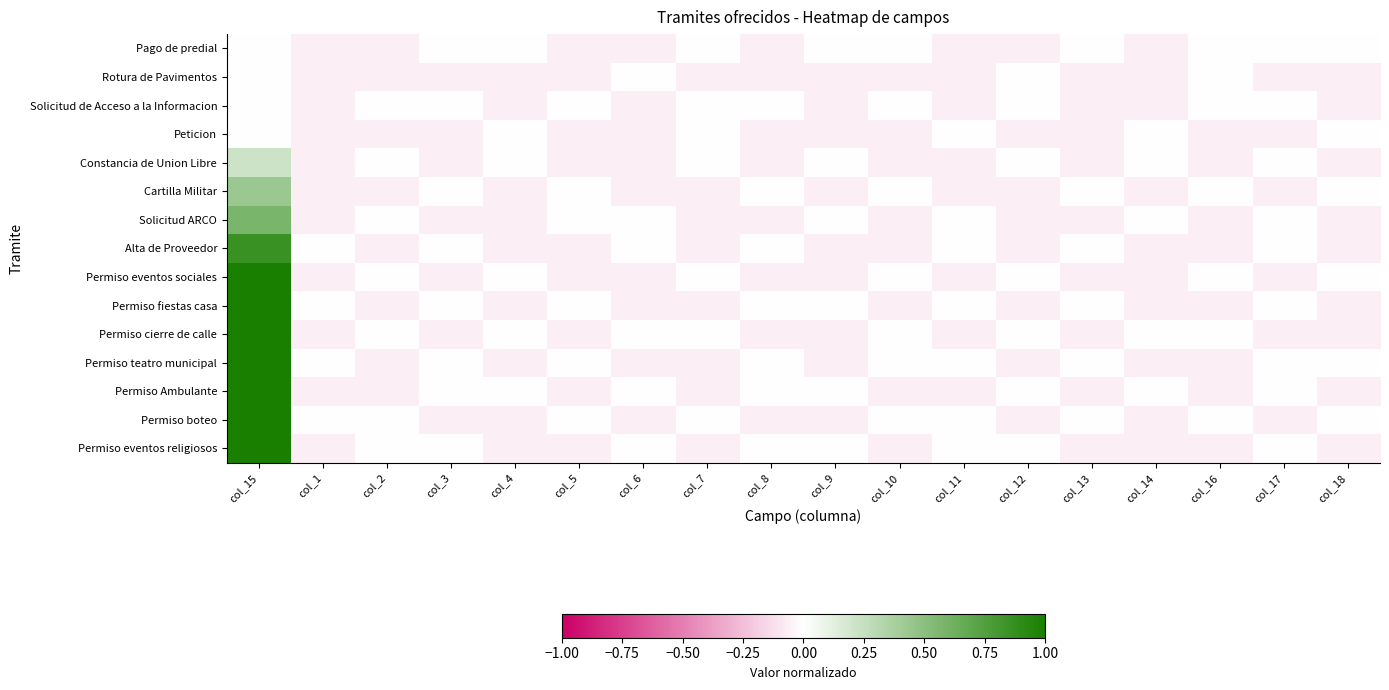

Which series has the largest total across all categories?

Permiso teatro municipal